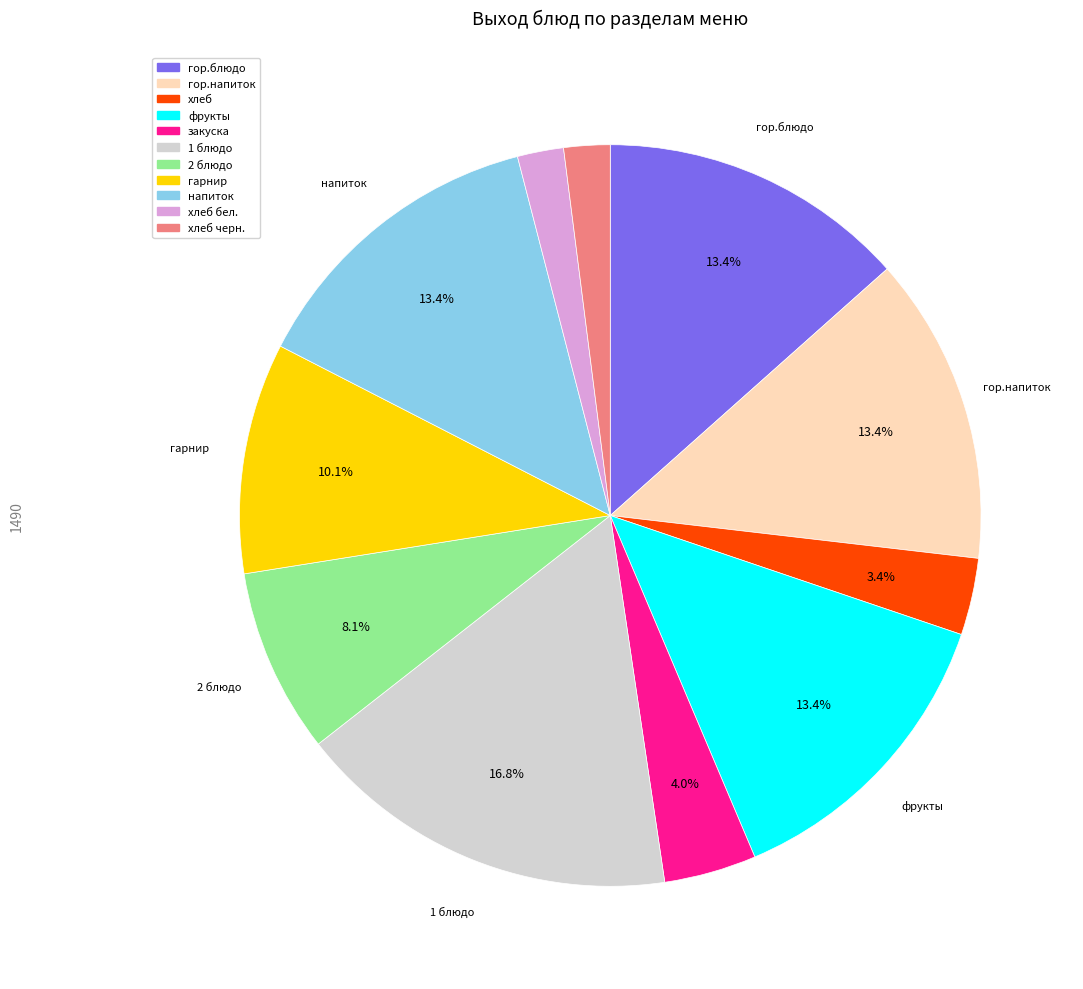

How many slices are in this pie chart?

11